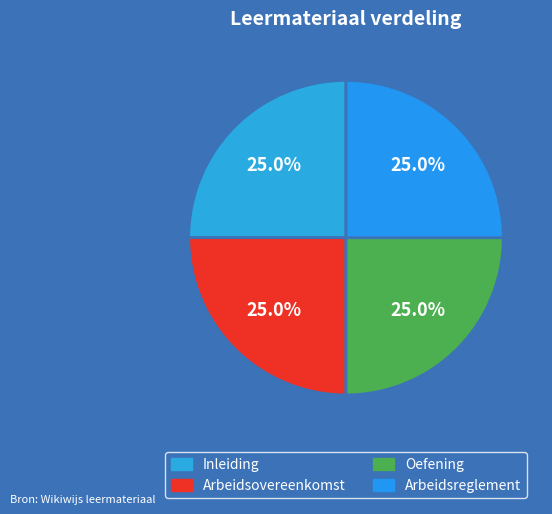

How much of the chart is everything except Oefening?

75.0%